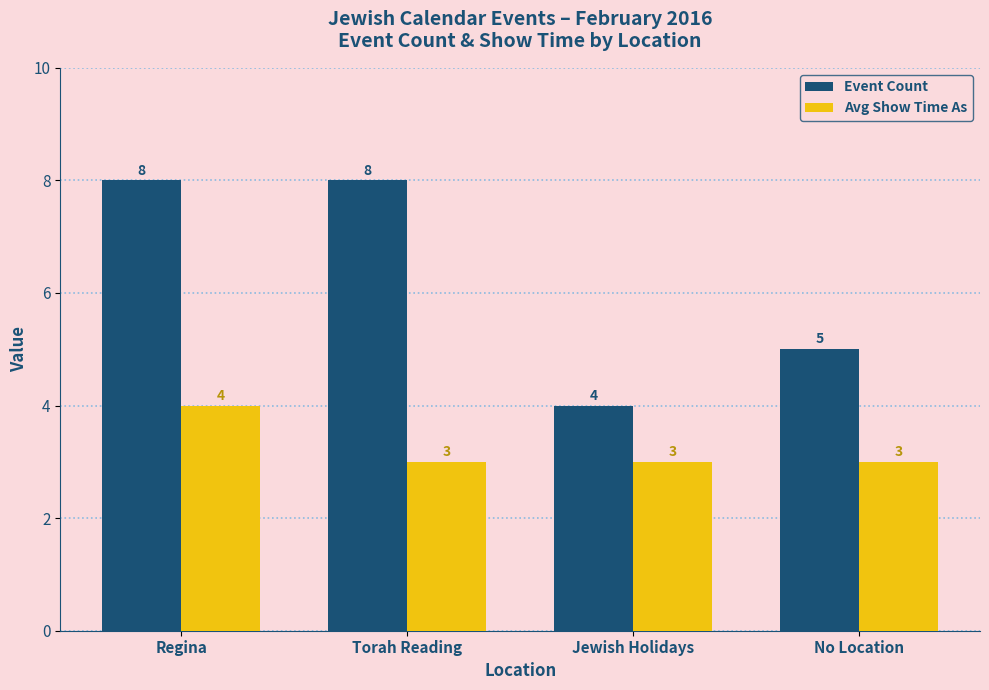

List the series in order of their overall mean, highest first.

Event Count, Avg Show Time As